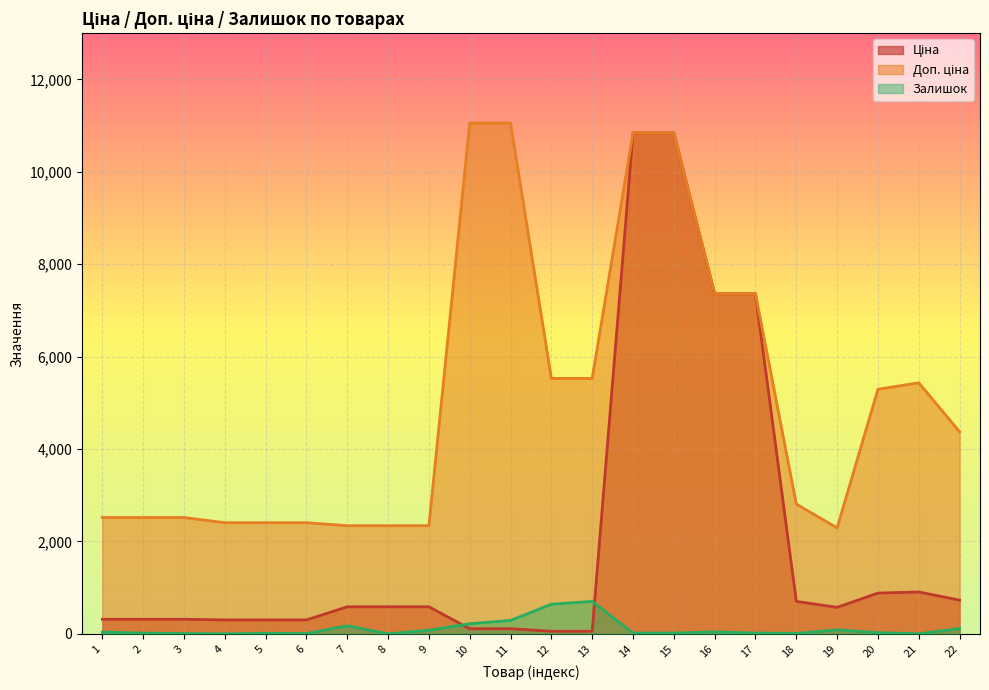

Is it true that Залишок equals 6.0 at 6?

True